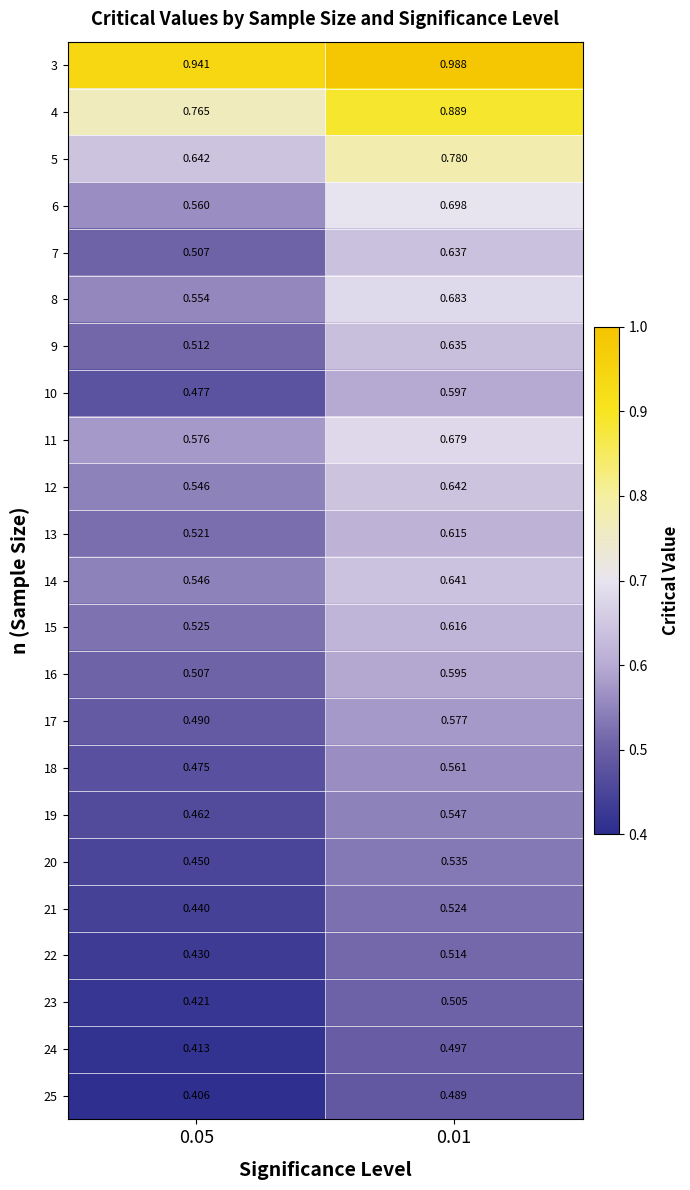

Which label corresponds to the smallest value in the chart?

0.05